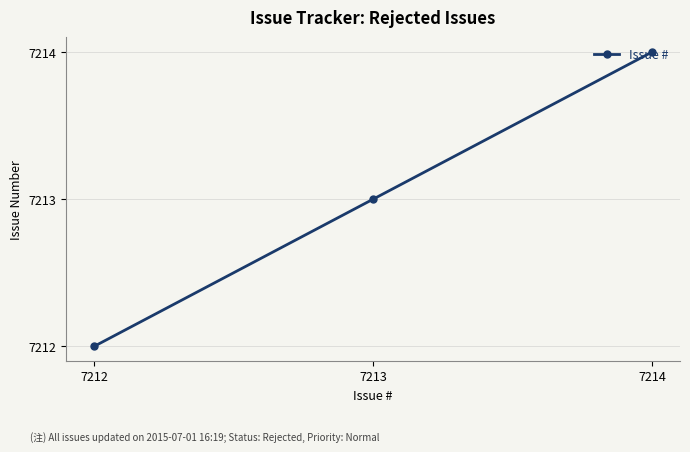

What is the value of the 1st point from the left?

7212